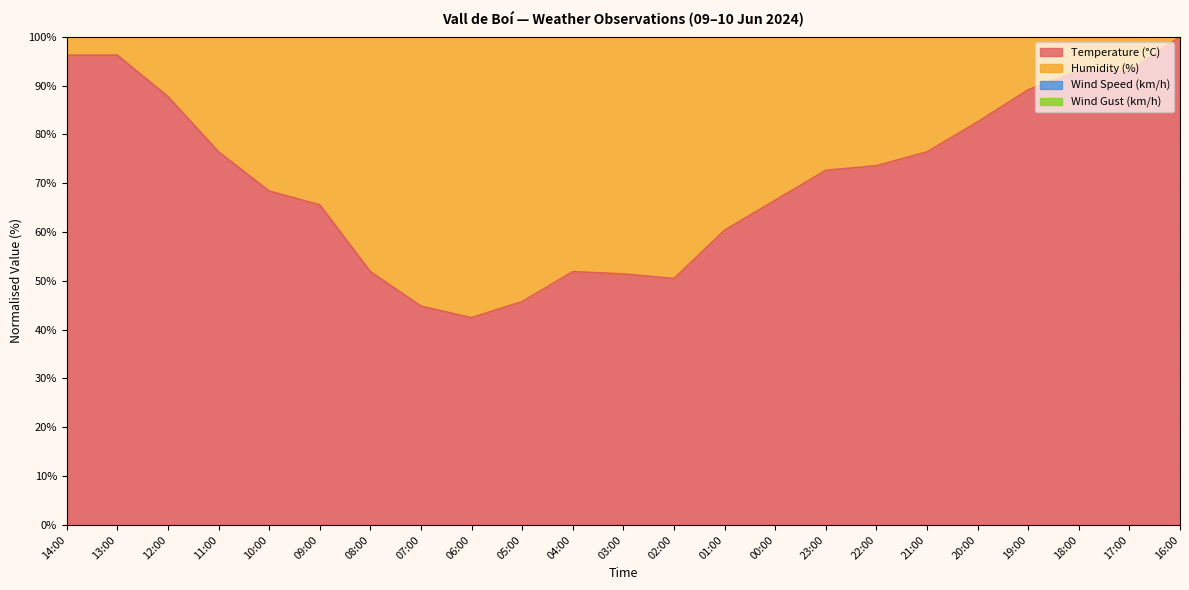

What is the difference between the highest and lowest values at 05:00?

95.5